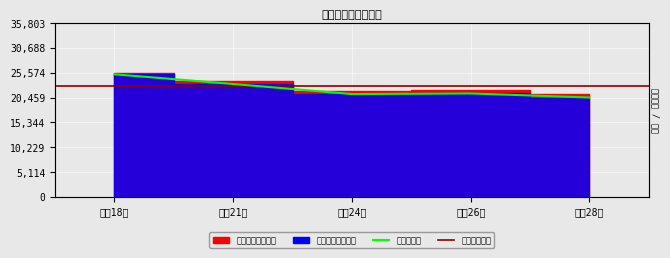

What is the difference between the values at 平成18年 and 平成21年?

2001.1